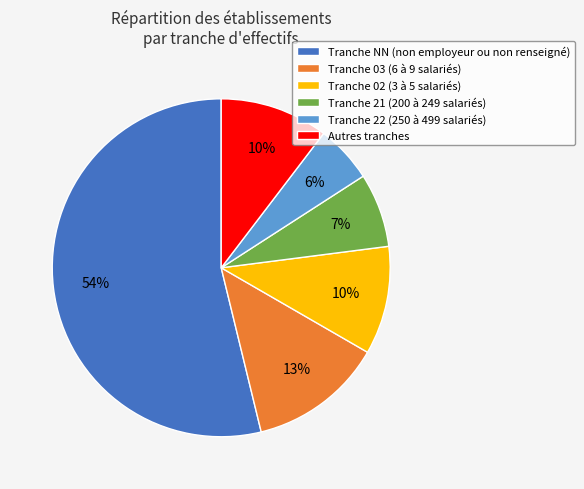

How many slices are in this pie chart?

6